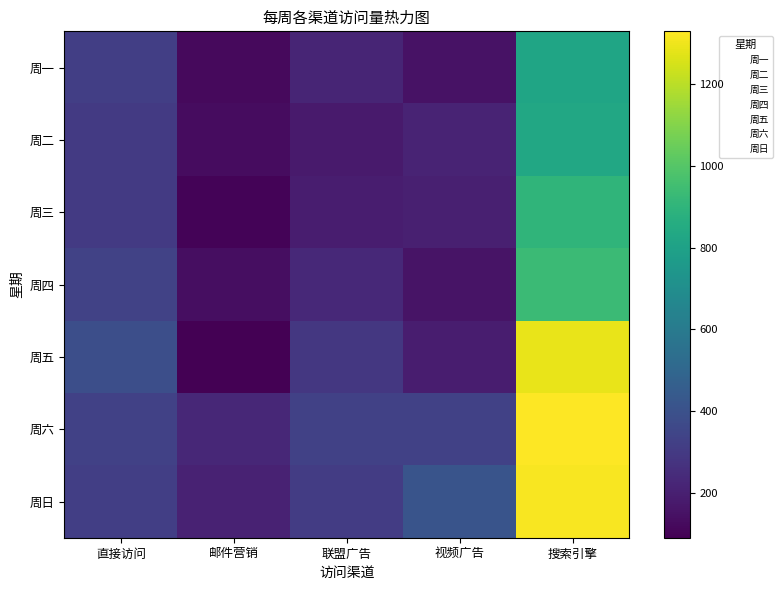

What is the difference between the highest and lowest values at 邮件营销?

140